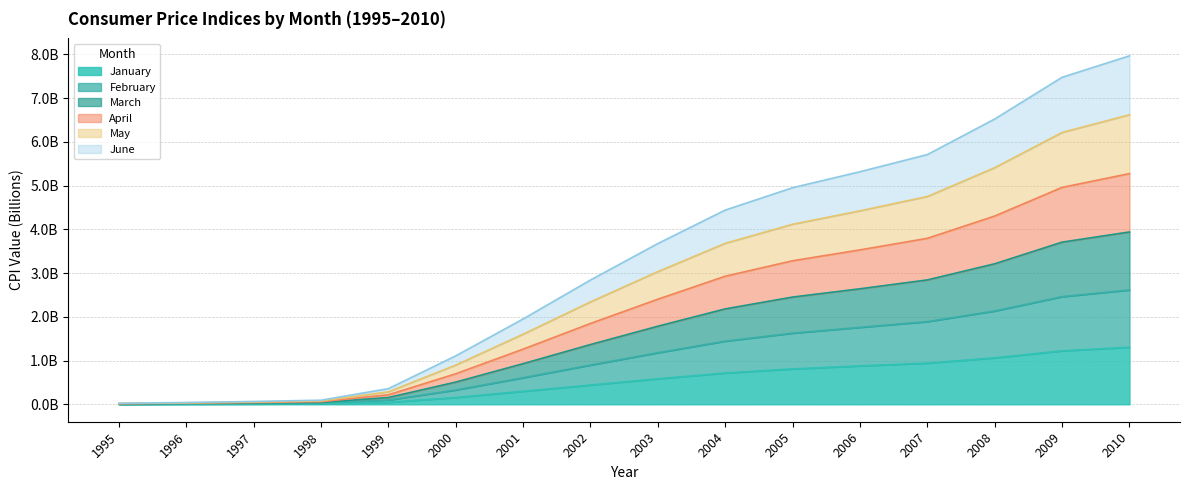

The February series shows 0.7 at 2005. True or false?

False